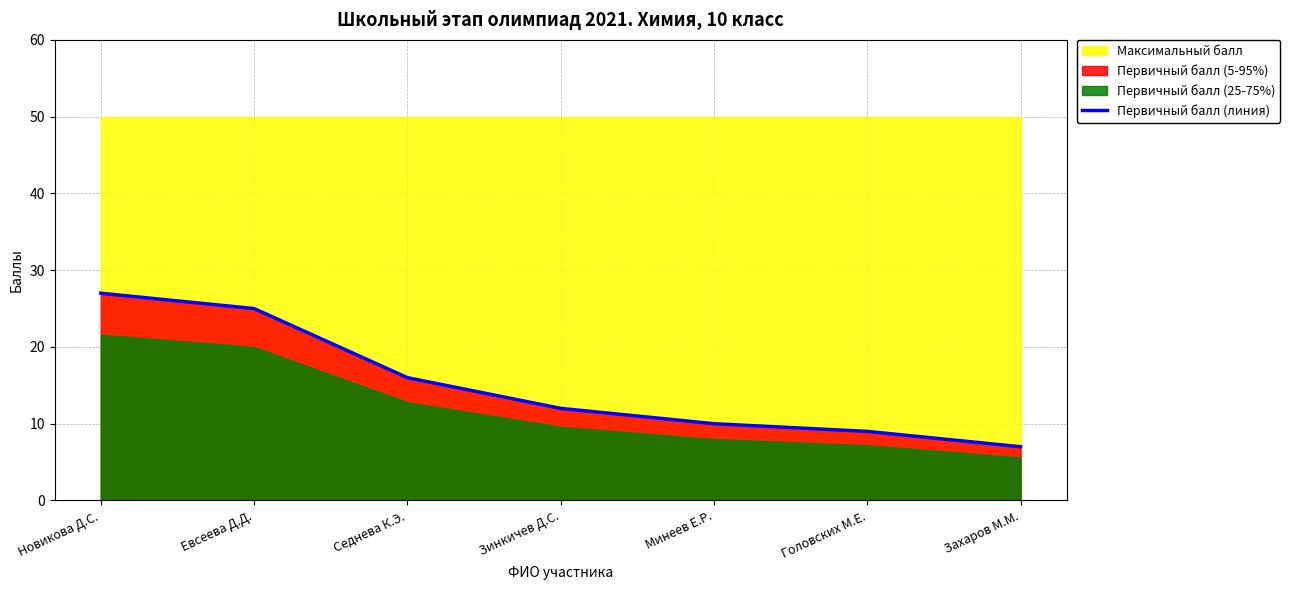

What position from the right is Головских М.Е.?

2